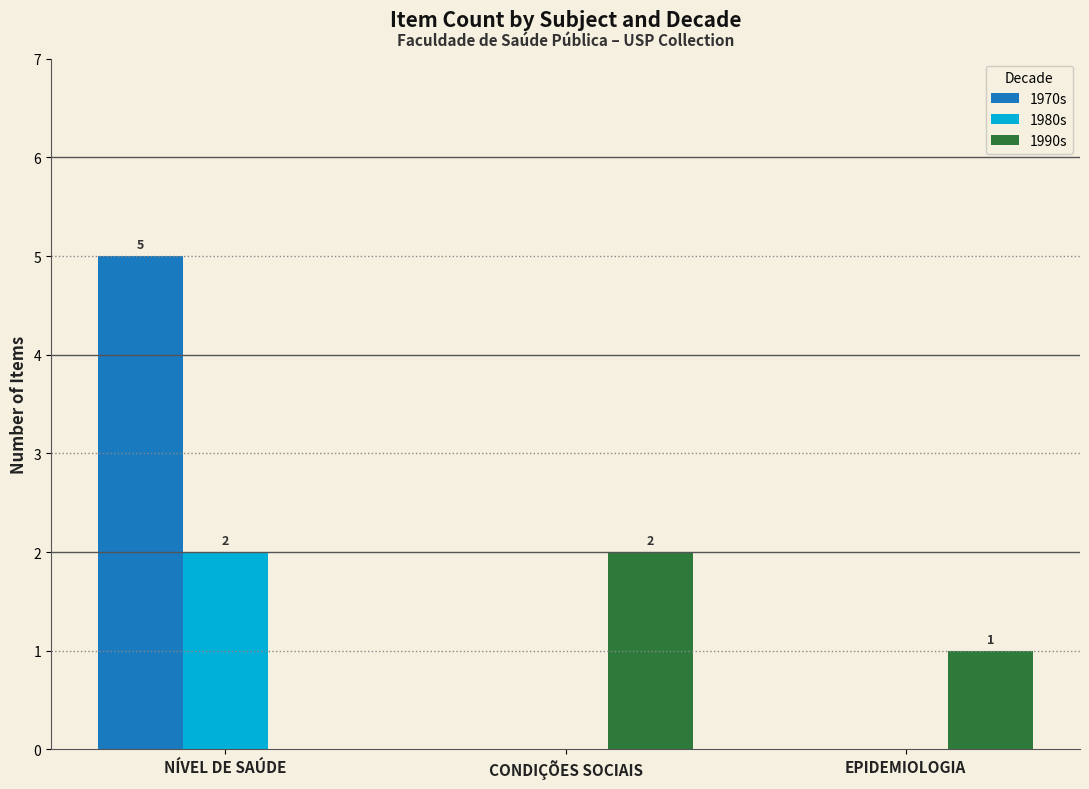

True or false: 1990s has a value of 0 at NÍVEL DE SAÚDE.

True